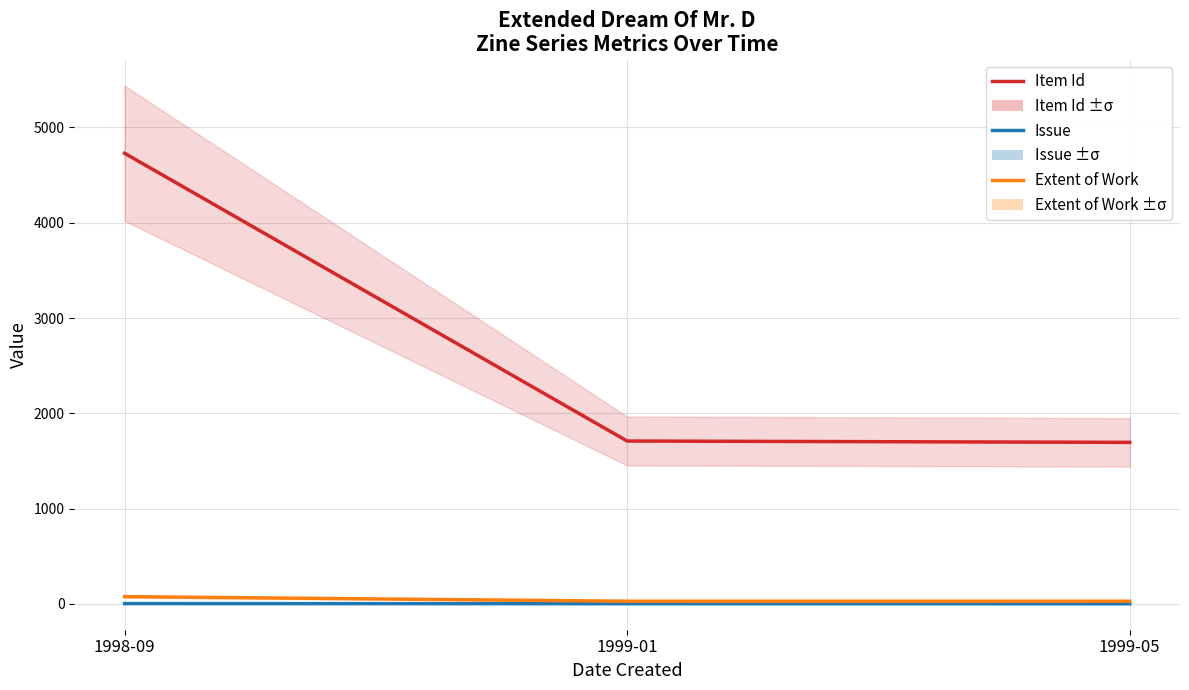

The value of Extent of Work at 1999-05 is 28. True or false?

True